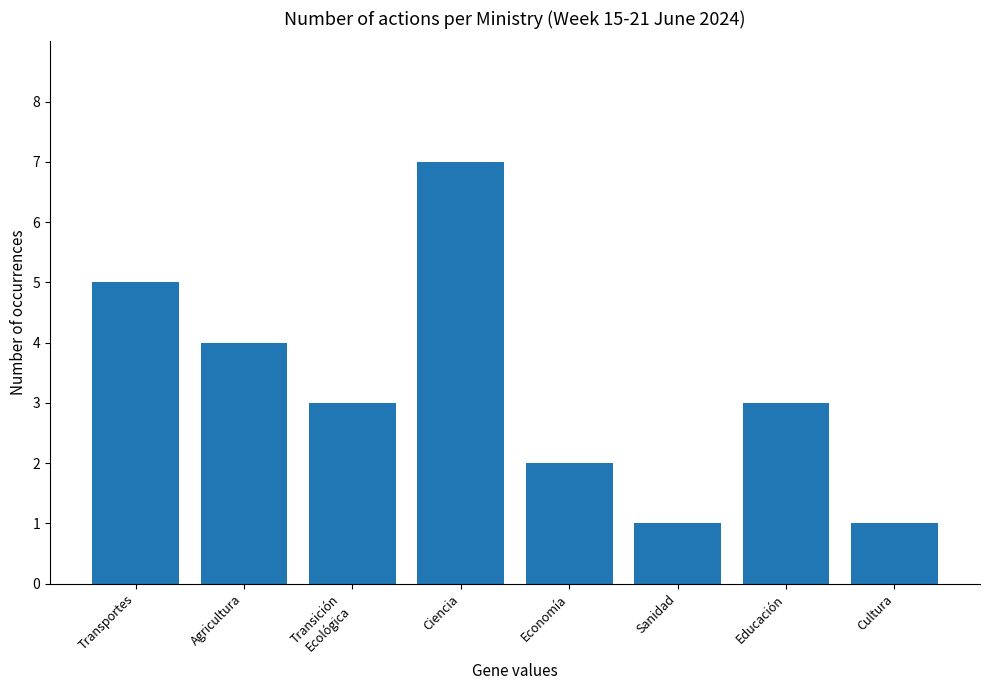

The value at Agricultura is 4. True or false?

True